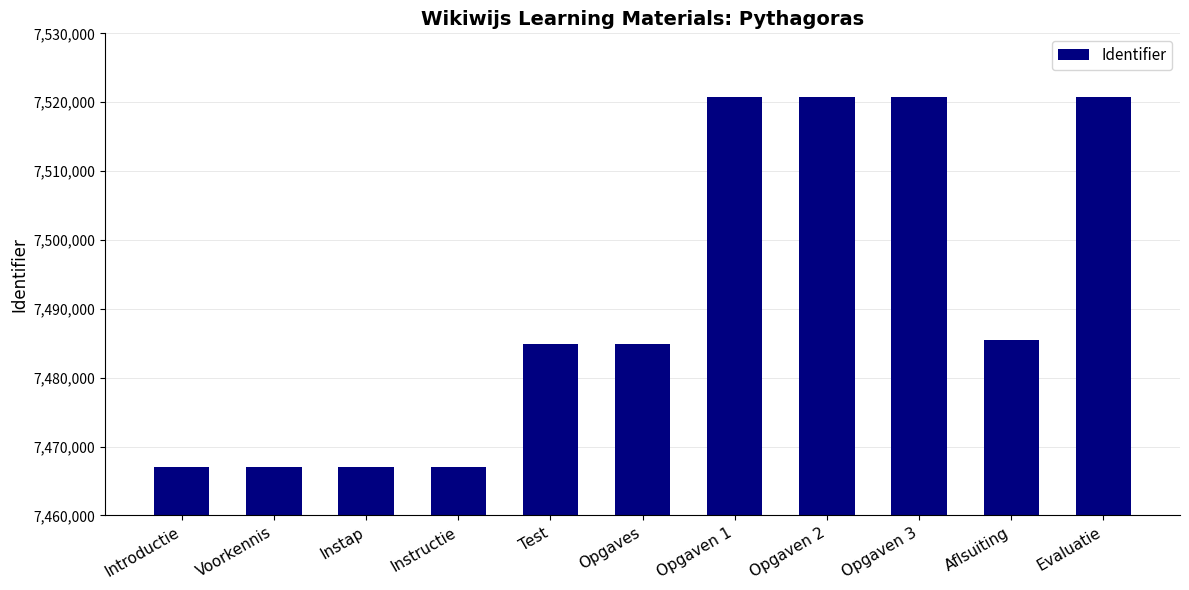

How many data points are less than 7484913?

5